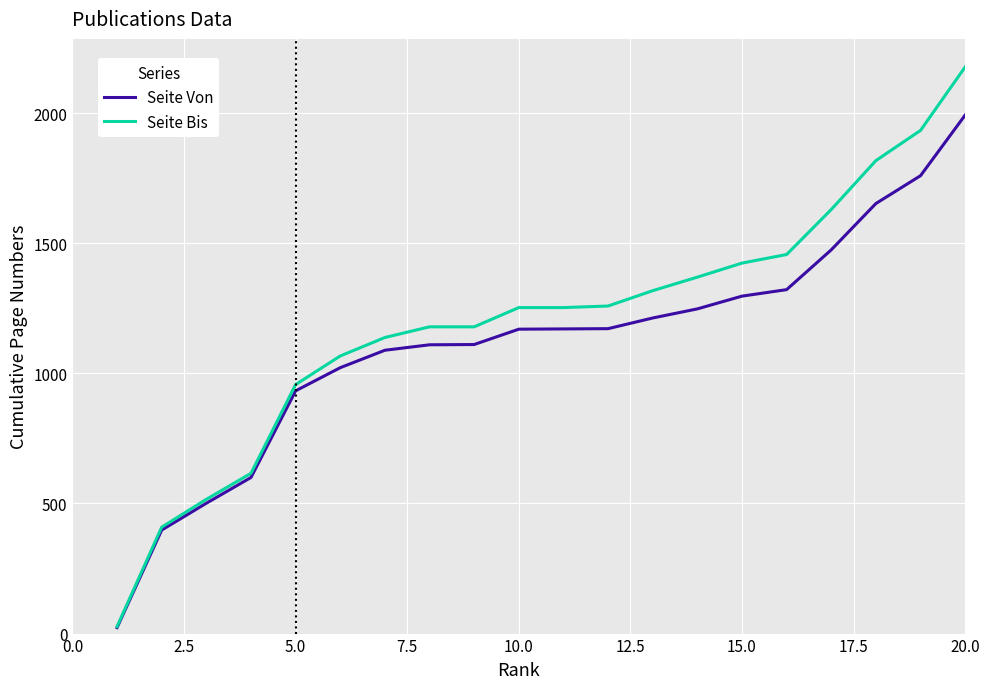

Rank the series by their maximum value, from lowest to highest.

Seite Von, Seite Bis